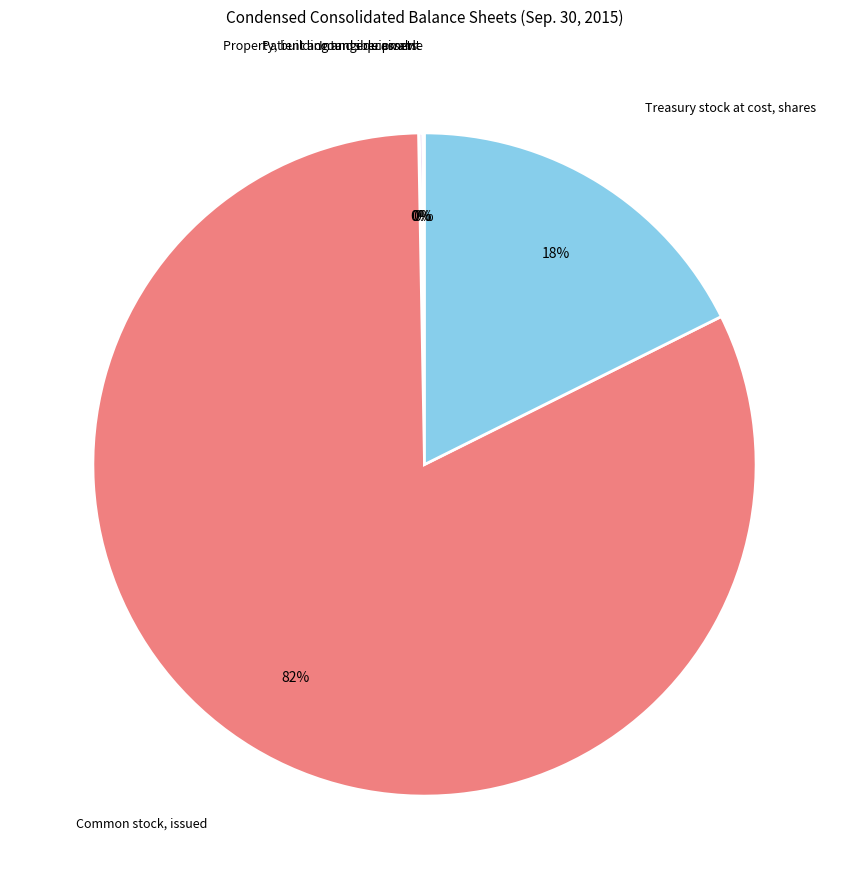

To the nearest percent, what is the difference between the largest and smallest slice percentages?

82%